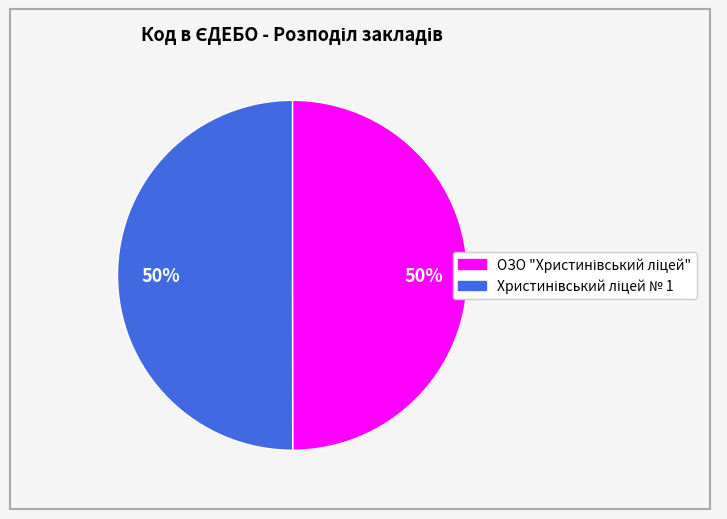

To the nearest percent, what is the average slice percentage?

50%